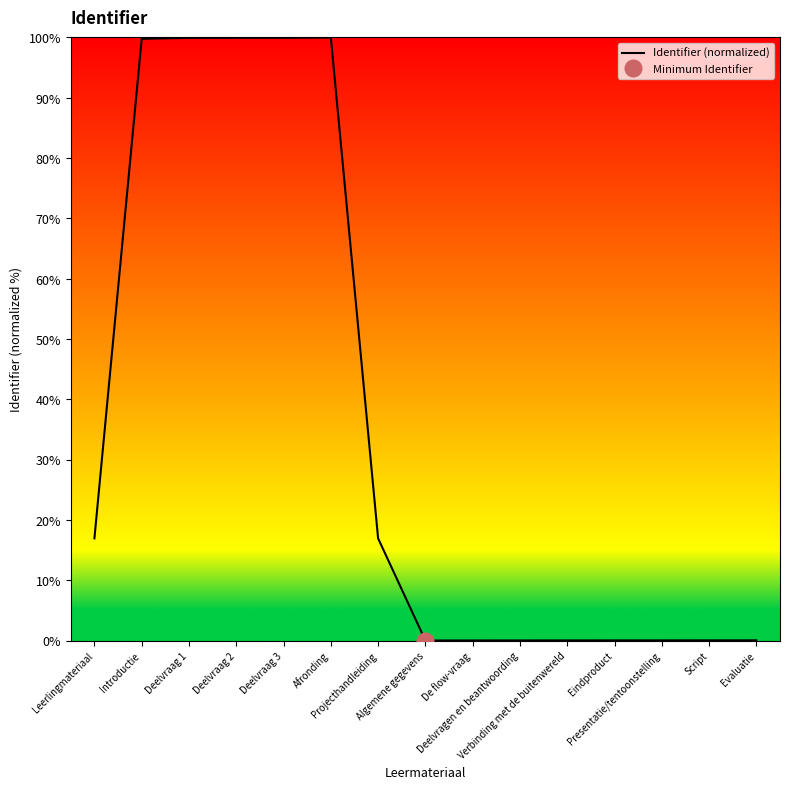

Where is the data nearest to the value 50?

Leerlingmateriaal